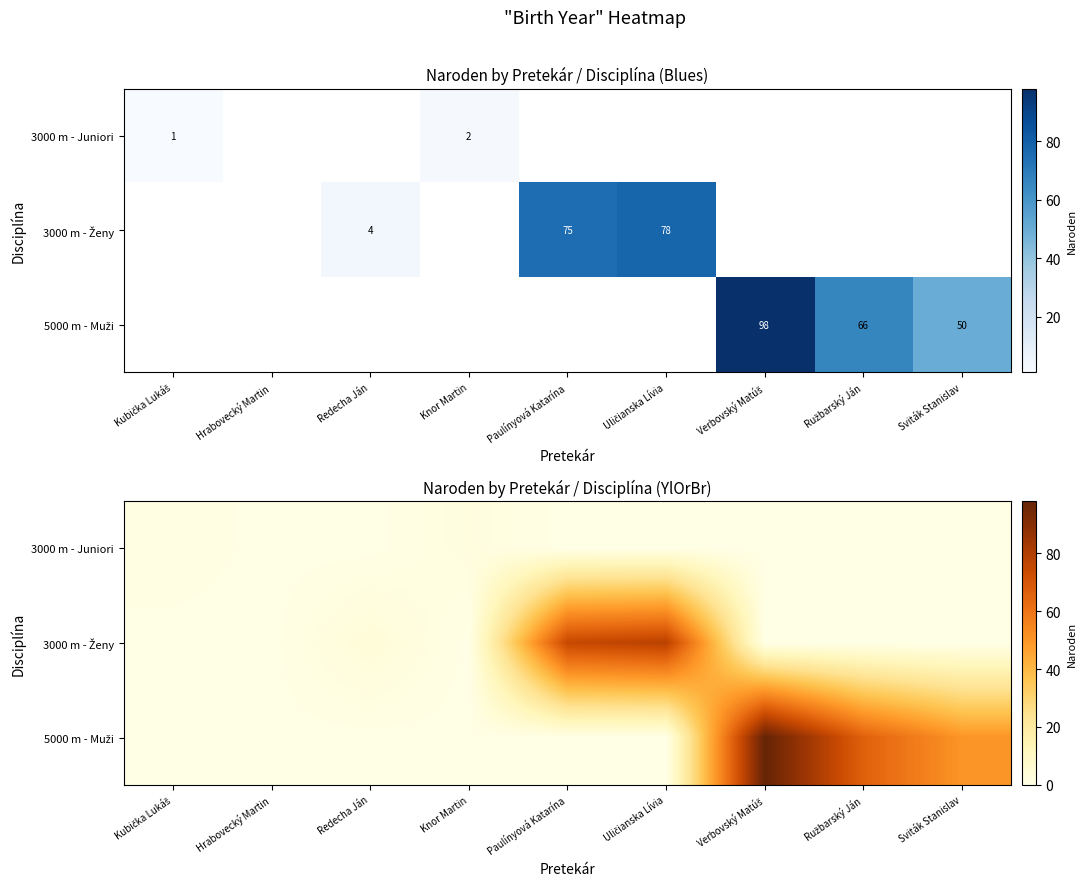

How many series are shown in this chart?

3